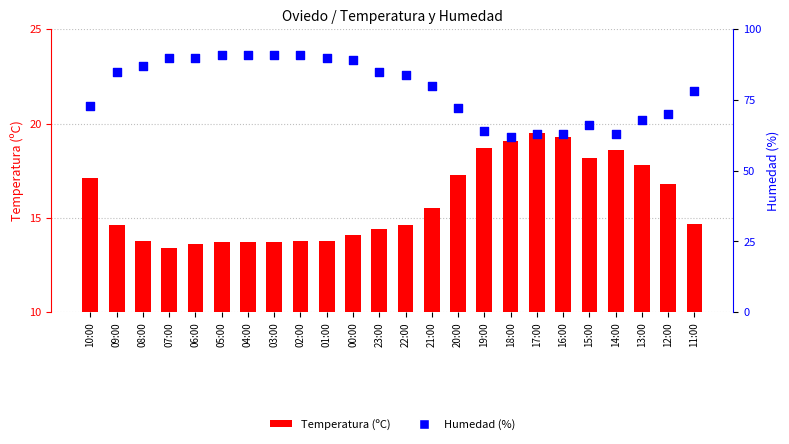

Which series has the largest total across all categories?

Humedad (%)